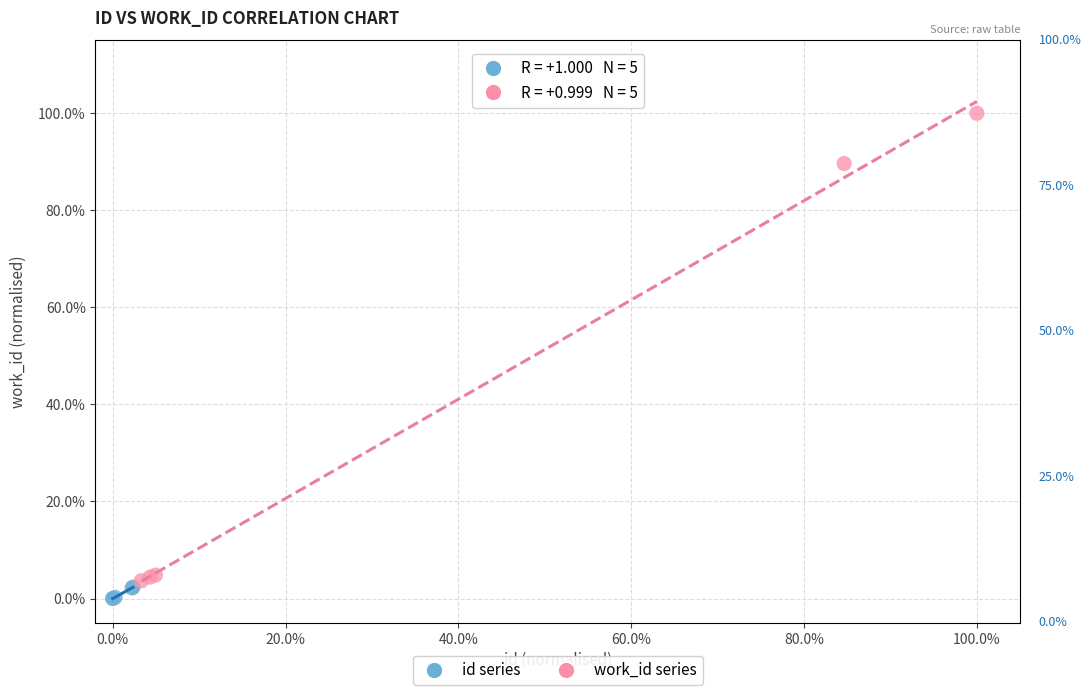

What are all the series names shown in the legend?

id series, work_id series